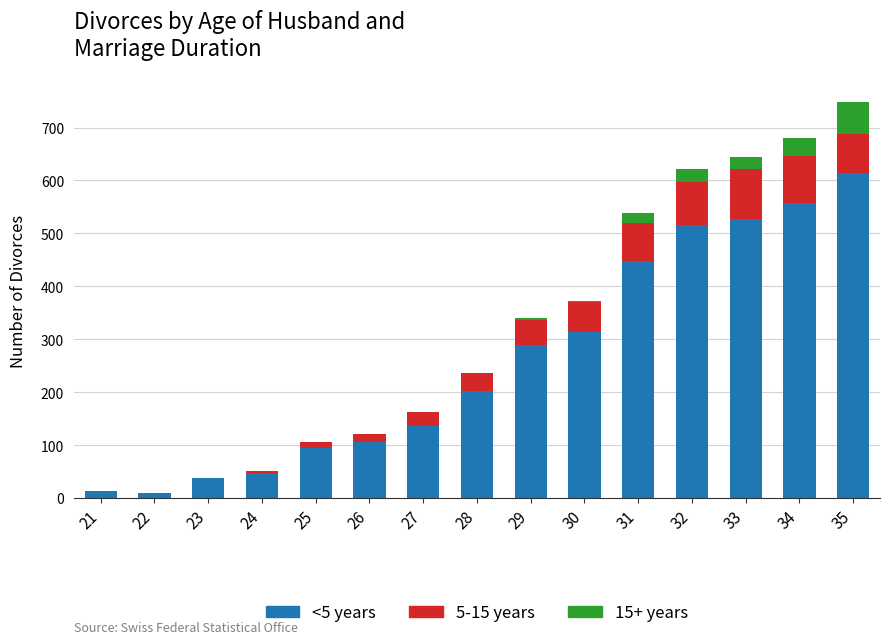

True or false: <5 years has a value of 203 at 28.

True